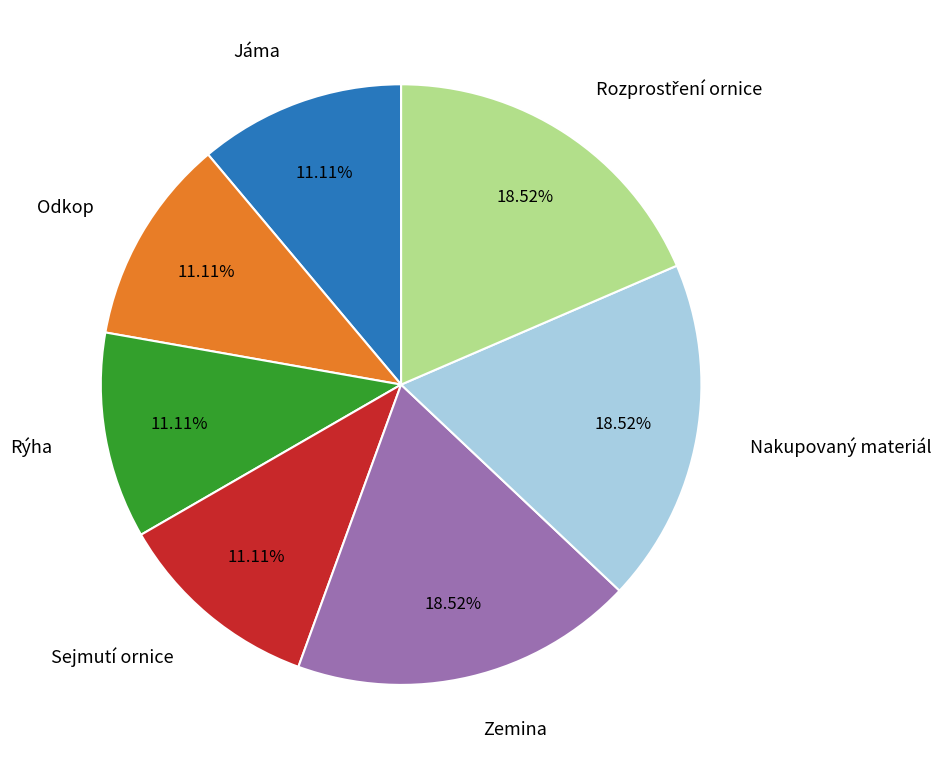

Count the number of slices in the pie.

7